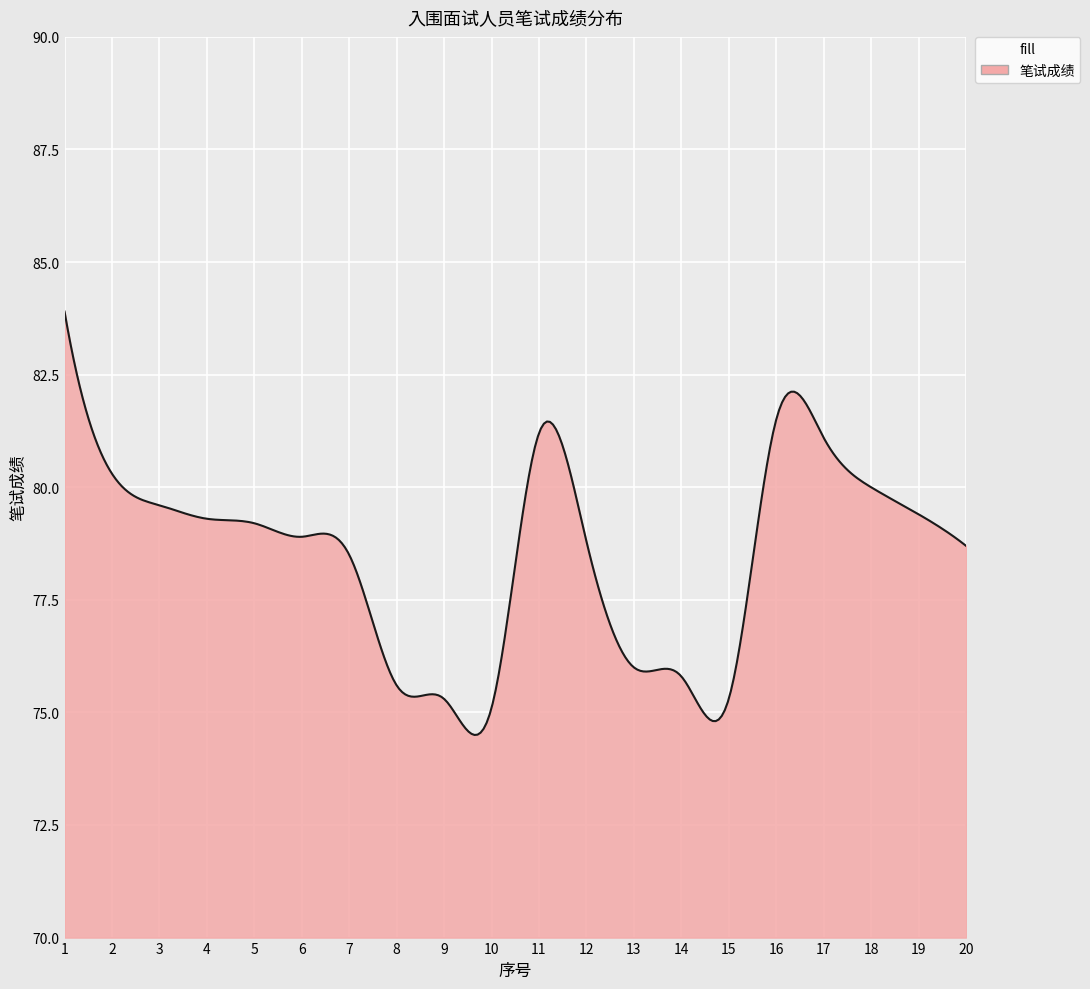

What is the maximum value shown in the chart?

83.9